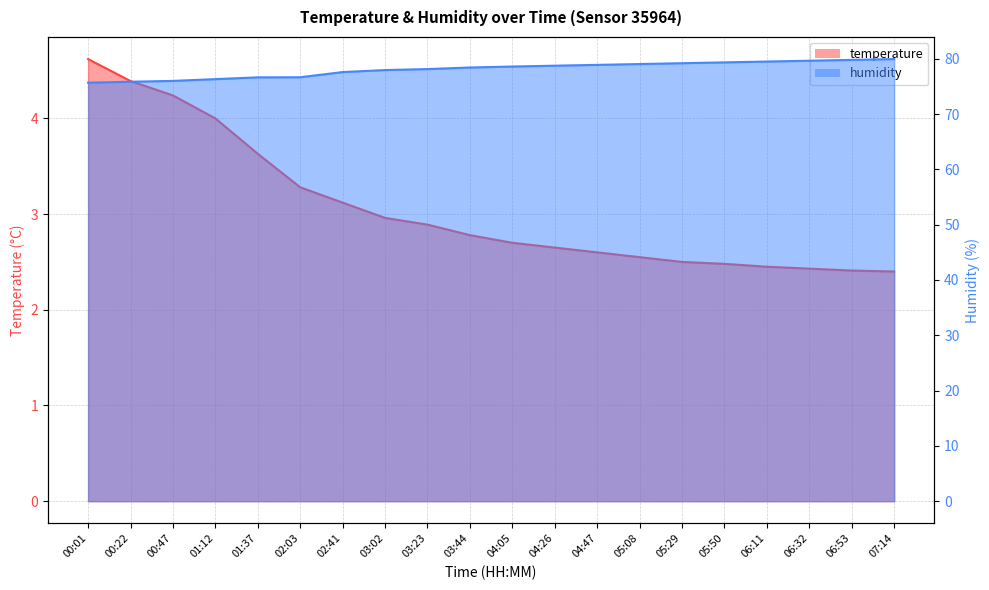

Which series has the widest spread of values?

humidity